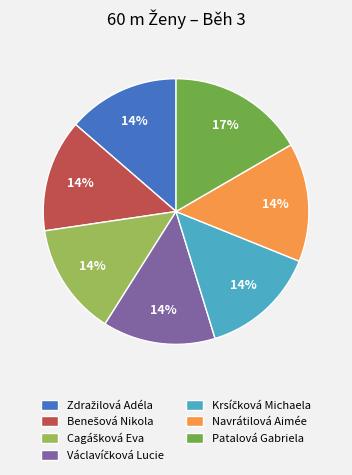

How many slices are in this pie chart?

7